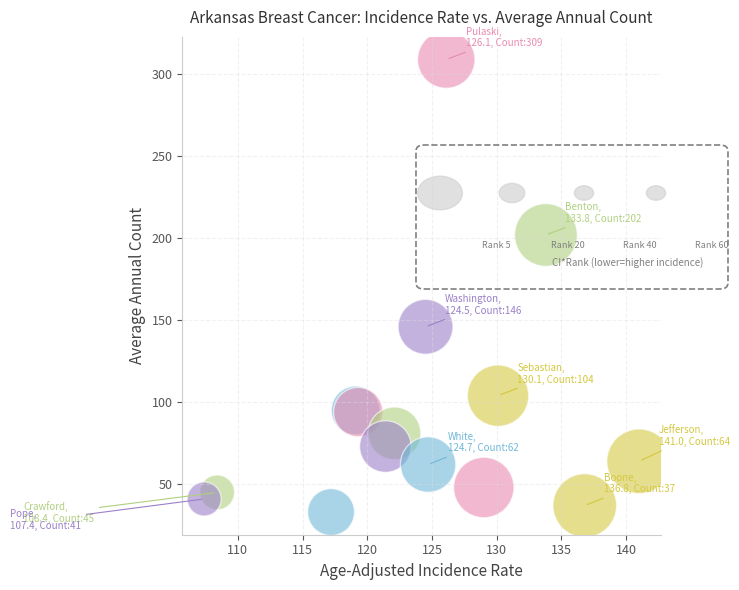

What Y value in the scatter plot is closest to 171?

146